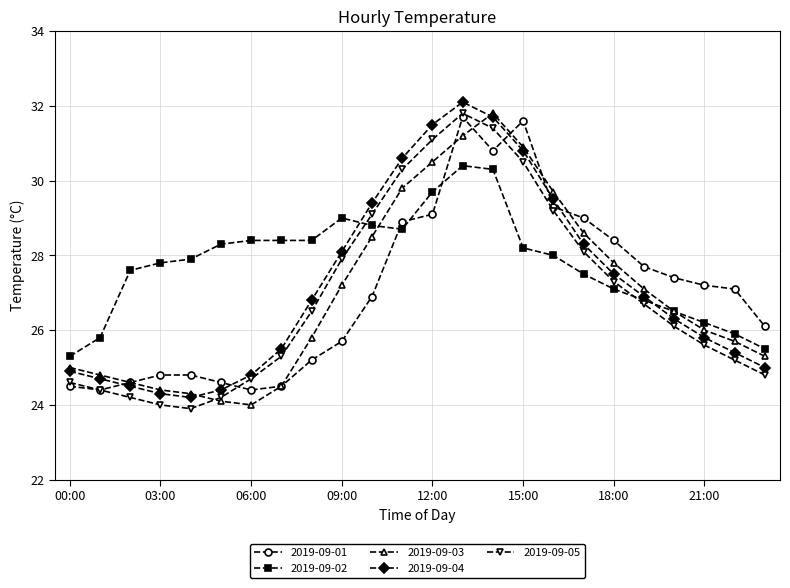

True or false: 2019-09-03 and 2019-09-01 intersect in this chart.

True